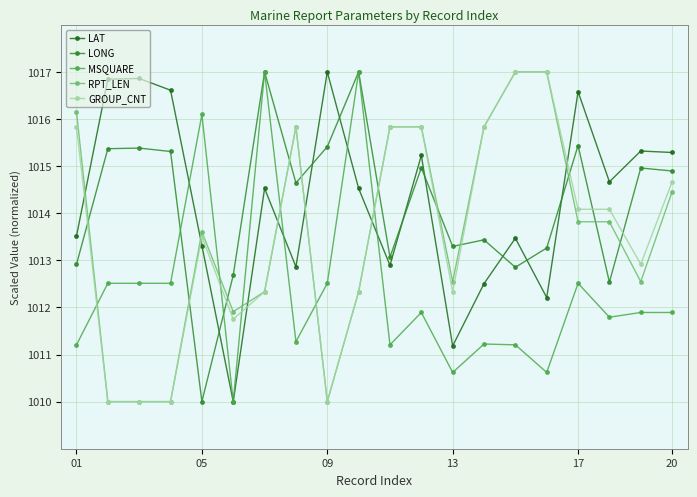

Which series ends up on top after the final intersection of LAT and GROUP_CNT?

LAT